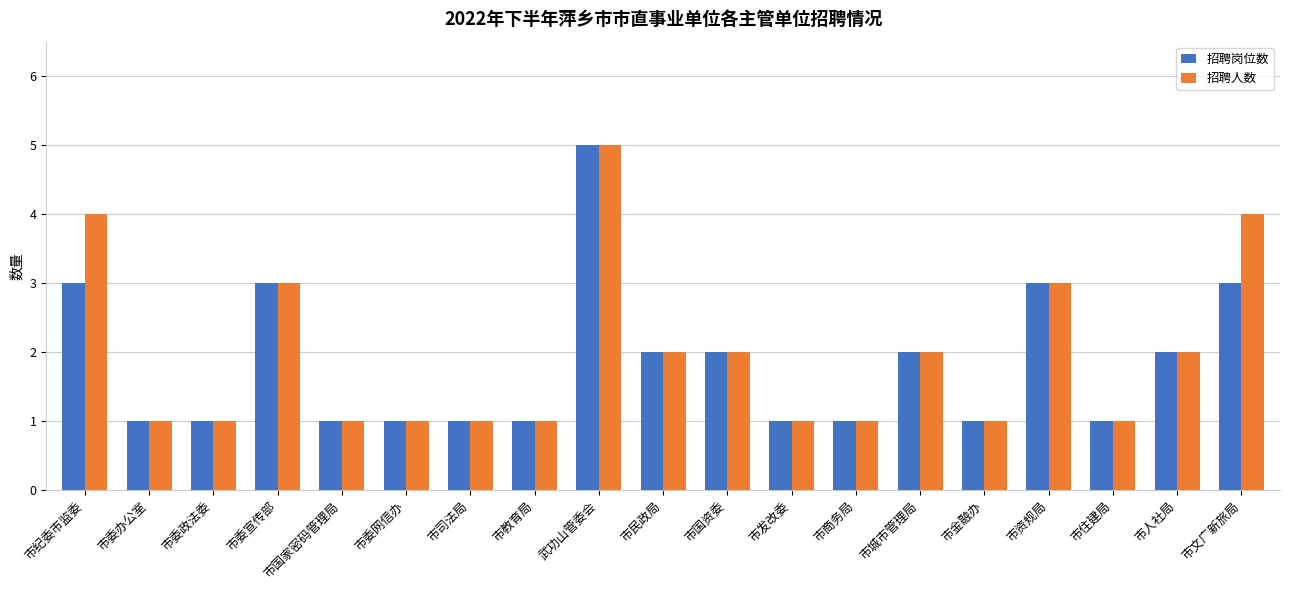

How many bars are there in total?

38